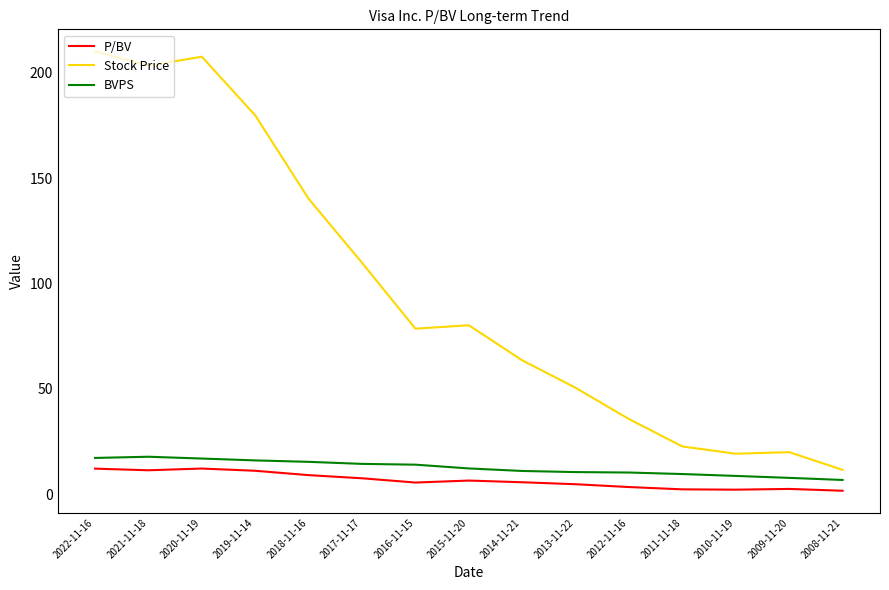

In BVPS, how many points are higher than both neighbors (excluding endpoints)?

1